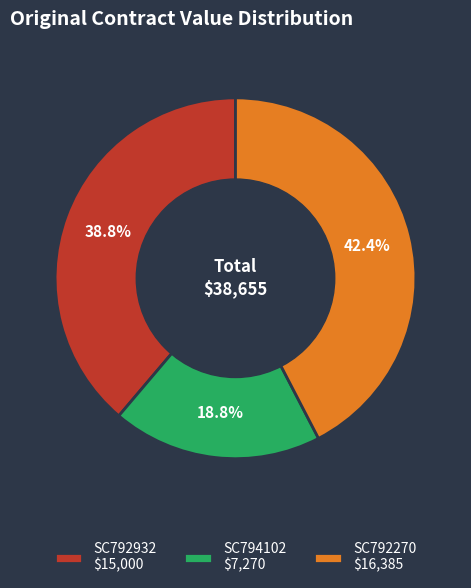

Rank the categories by value from lowest to highest.

SC794102, SC792932, SC792270